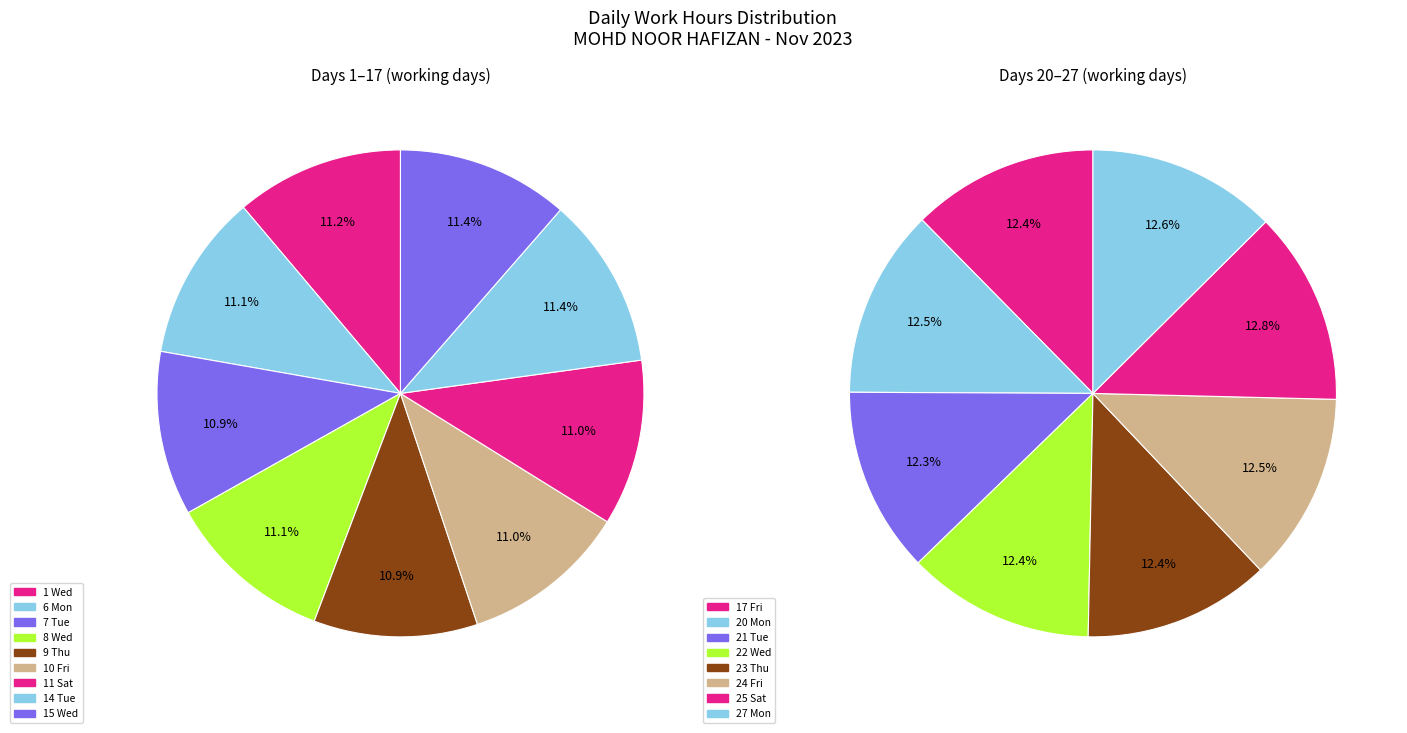

The 25 Sat slice represents 1% of the pie. True or false?

False